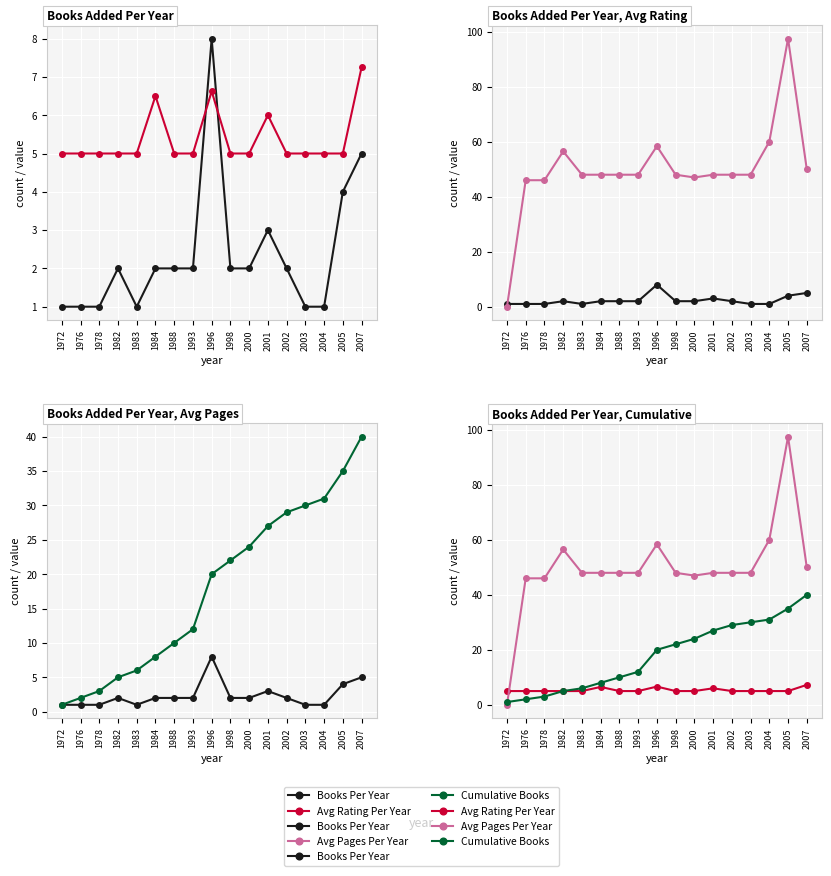

Which category has the lowest value across all series?

1972